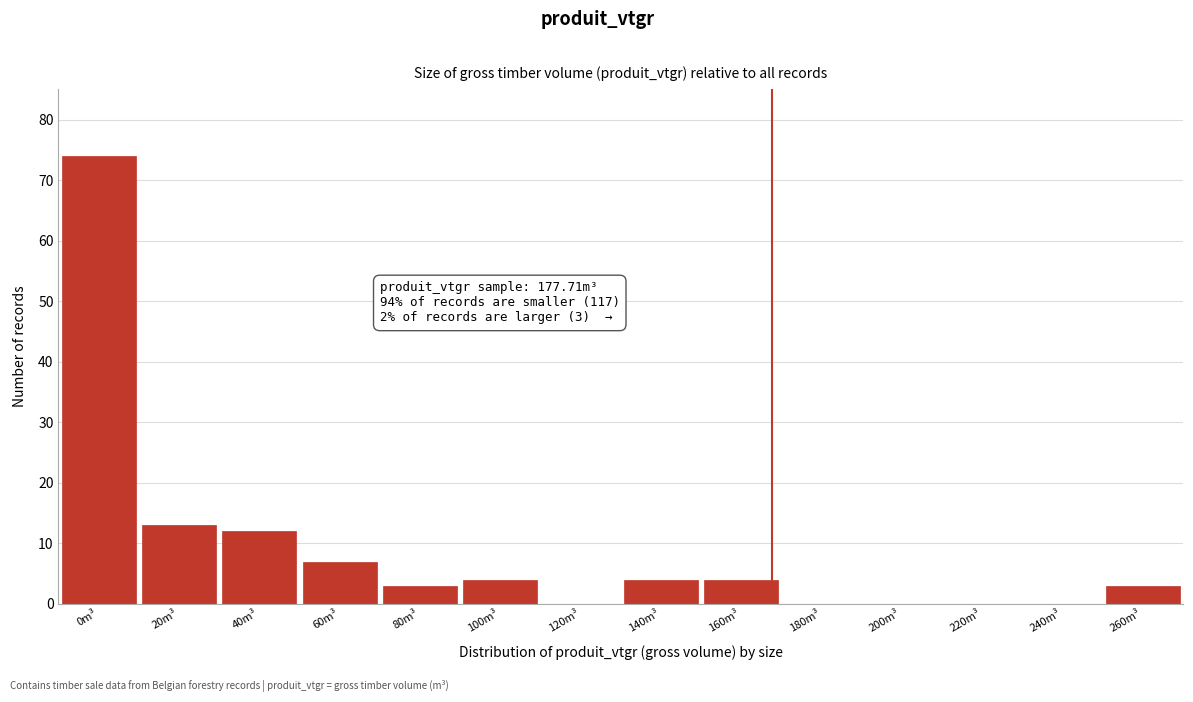

Reading right to left, transcribe all the data shown in this chart.

260m³=3	240m³=0	220m³=0	200m³=0	180m³=0	160m³=4	140m³=4	120m³=0	100m³=4	80m³=3	60m³=7	40m³=12	20m³=13	0m³=74